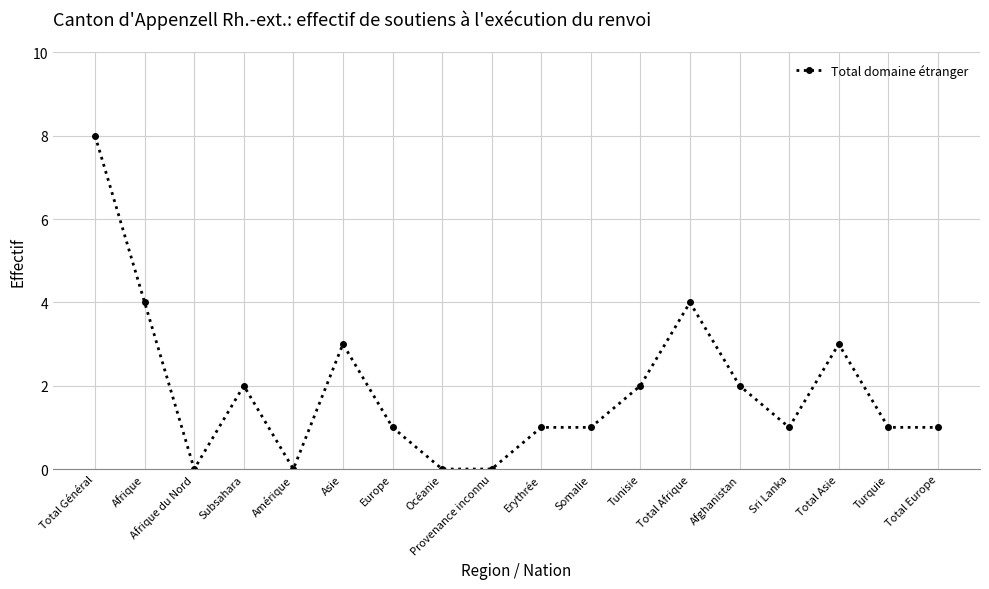

Reading left to right, extract all data points from this chart.

Total Général=8	Afrique=4	Afrique du Nord=0	Subsahara=2	Amérique=0	Asie=3	Europe=1	Océanie=0	Provenance inconnu=0	Erythrée=1	Somalie=1	Tunisie=2	Total Afrique=4	Afghanistan=2	Sri Lanka=1	Total Asie=3	Turquie=1	Total Europe=1